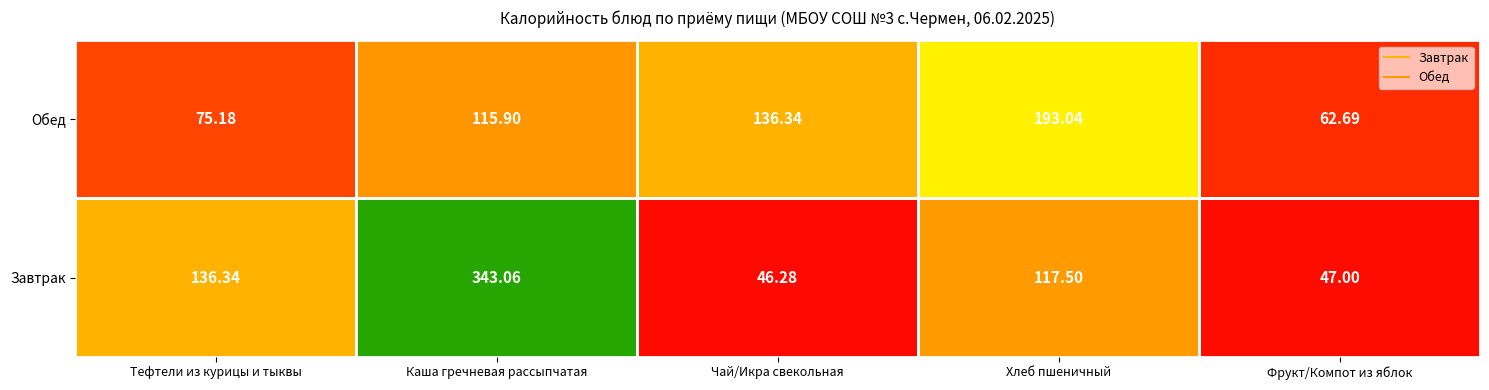

Which category has the highest value in the Завтрак series?

Каша гречневая рассыпчатая